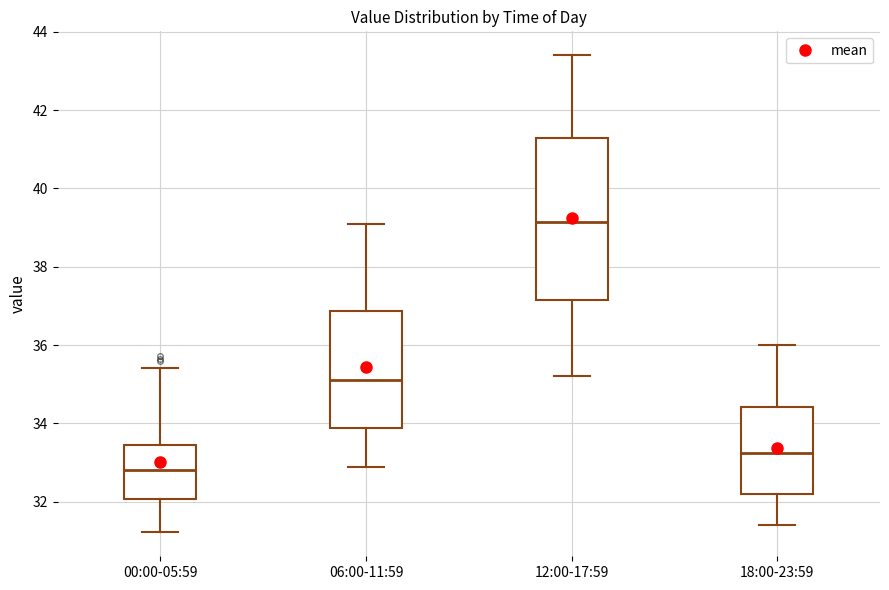

Which box is the tallest, from its lower edge to its upper edge?

12:00-17:59